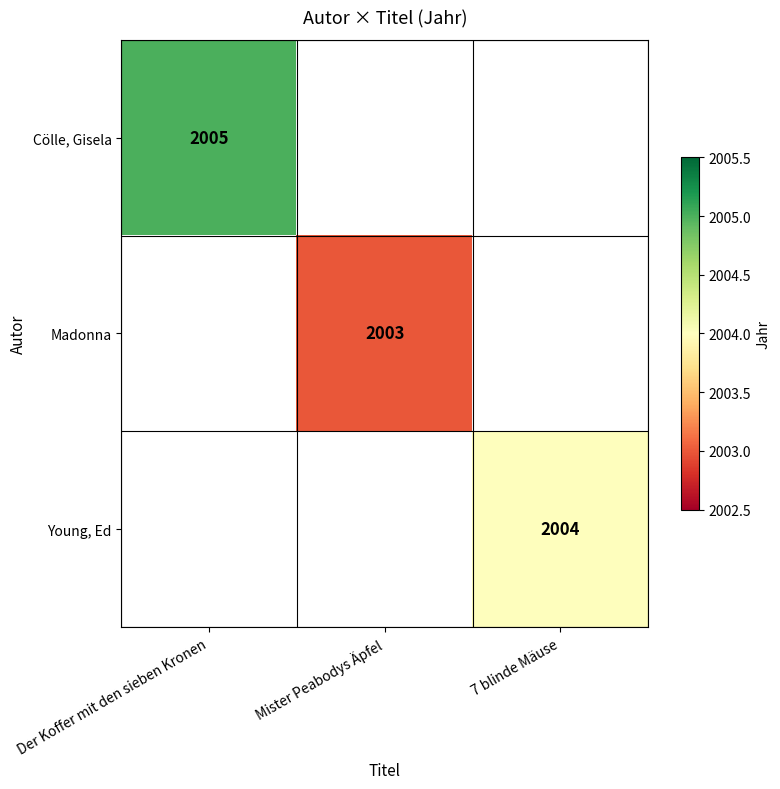

At which label is Cölle, Gisela closest to 2005?

Der Koffer mit den sieben Kronen